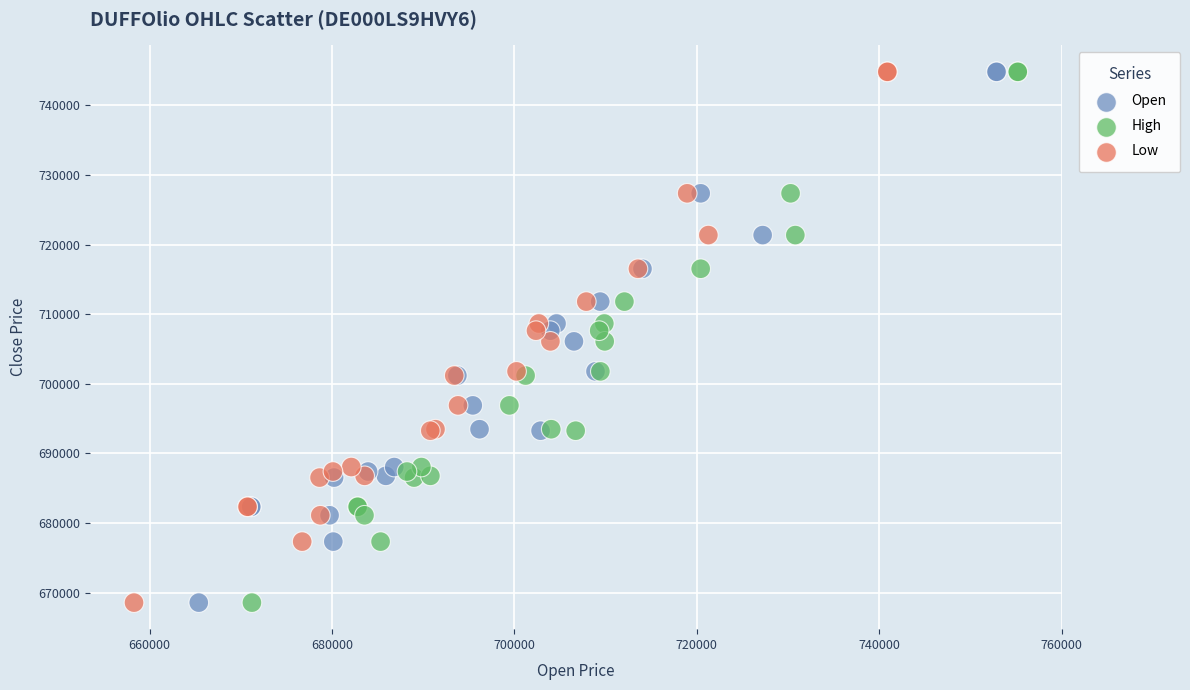

What are all the series names shown in the legend?

Open, High, Low